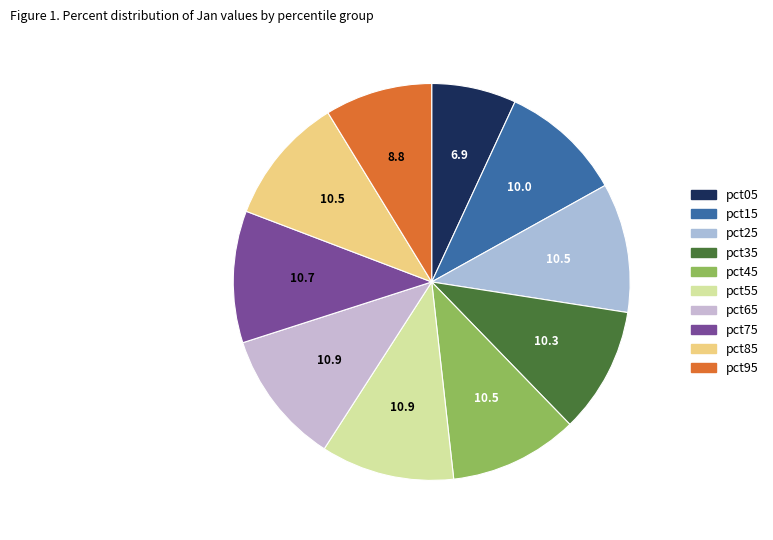

How many segments does this pie chart have?

10